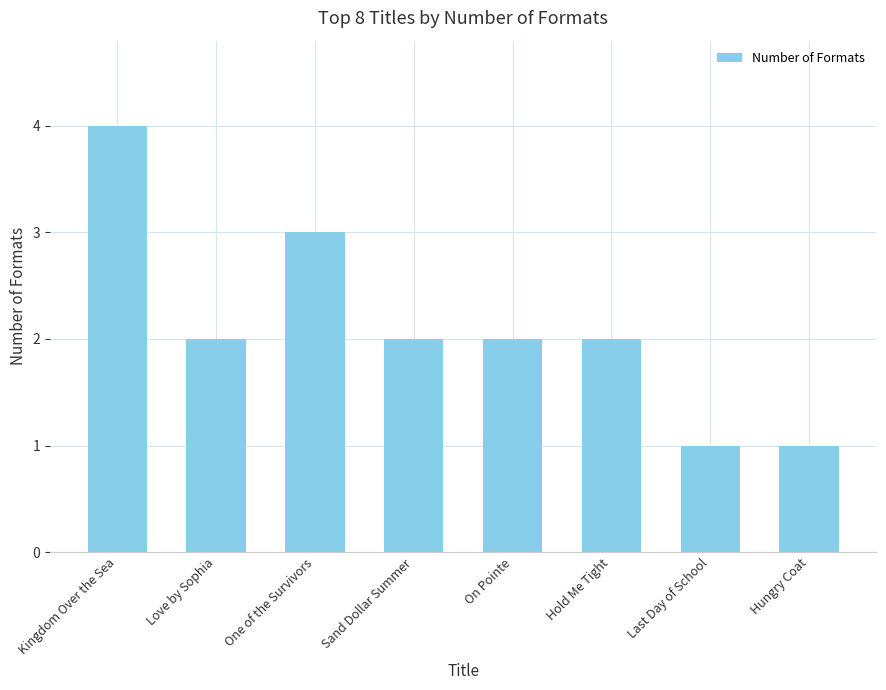

Is it true that the value at One of the Survivors is 3?

True